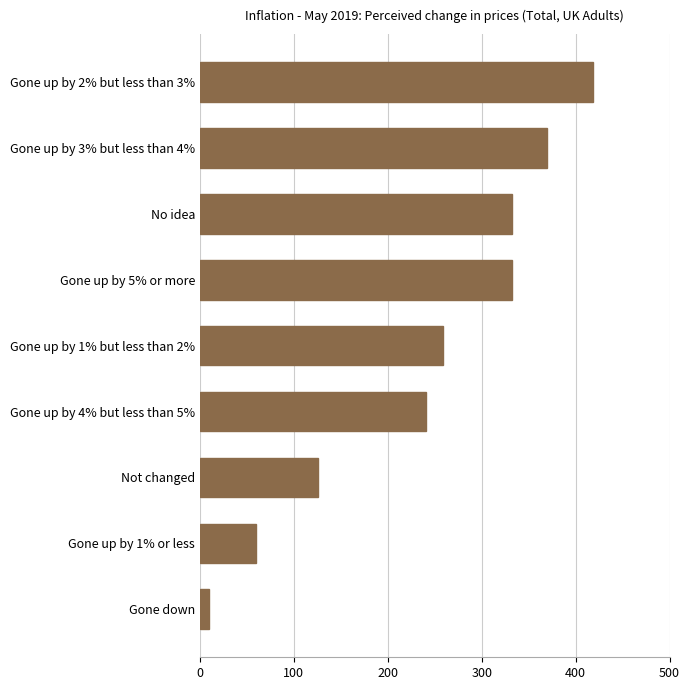

What is the sum of all values?

2149